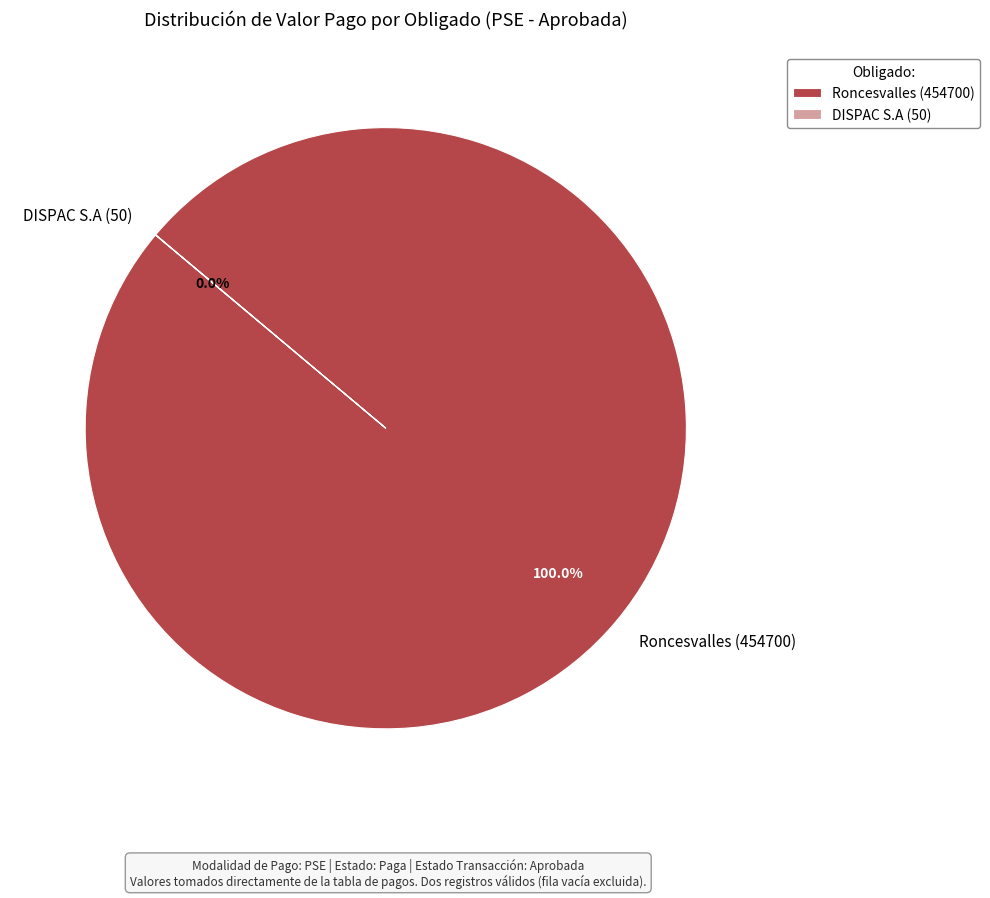

Which slice is the largest?

Roncesvalles (454700)